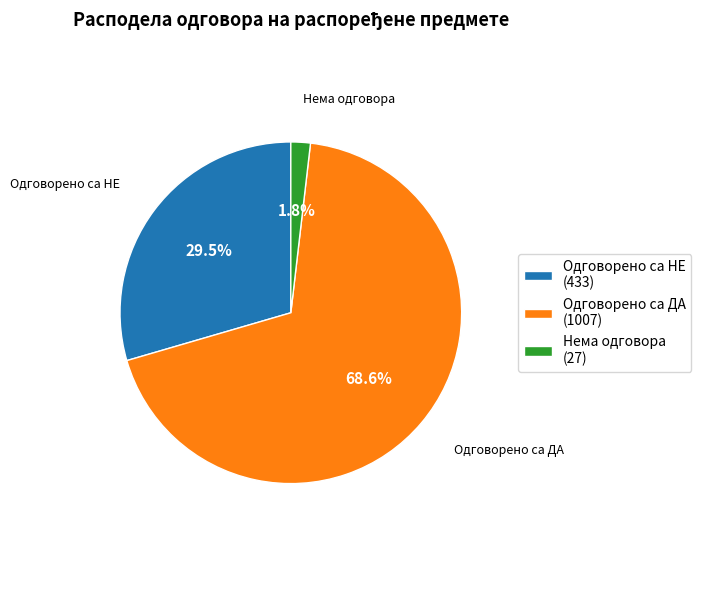

Which category accounts for the majority?

Одговорено са ДА